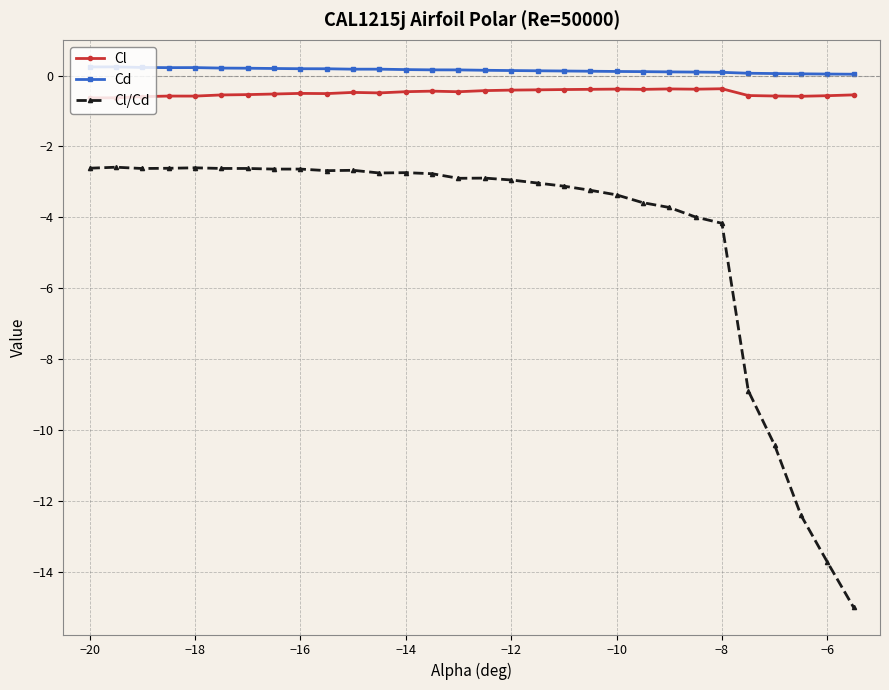

What are all the series names shown in the legend?

Cl, Cd, Cl/Cd